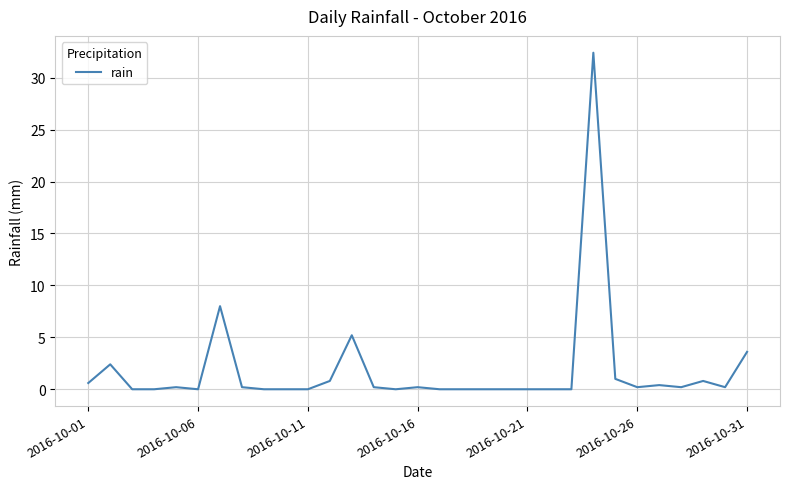

What is the difference between the maximum and minimum values?

32.4